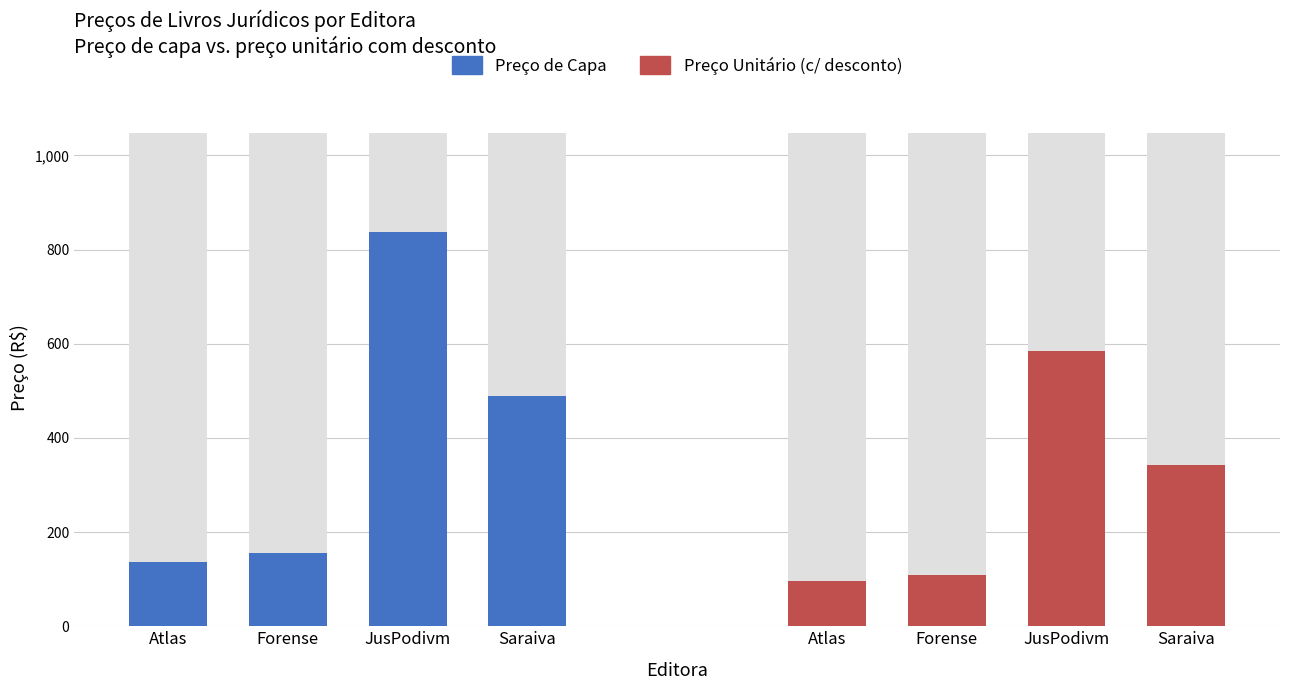

Between JusPodivm and Saraiva, which is larger?

JusPodivm